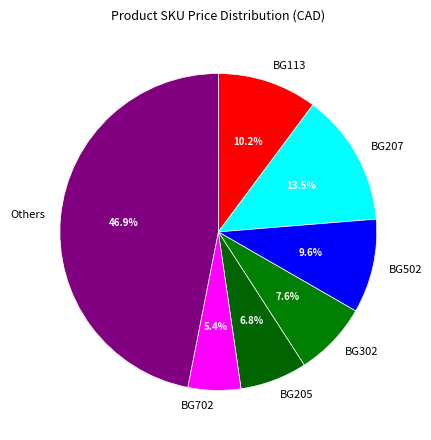

Count the number of slices in the pie.

7